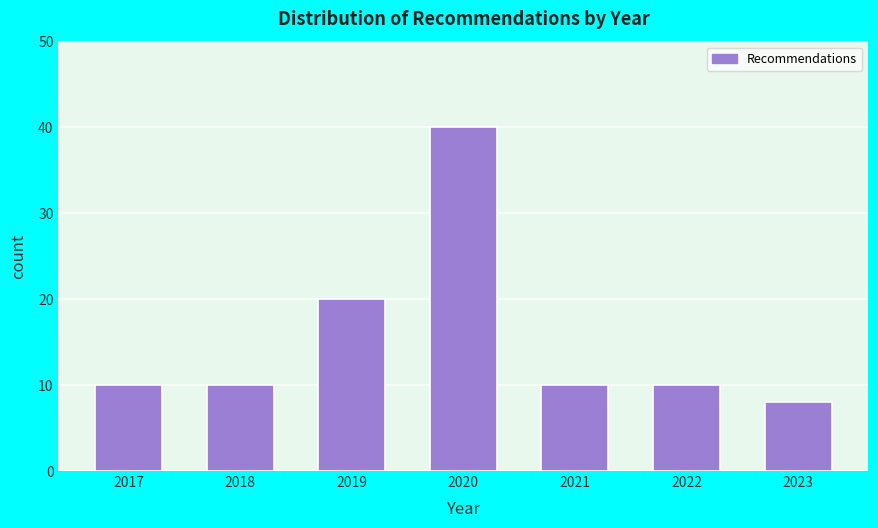

Reading left to right, what are all the values shown in this chart?

2017=10	2018=10	2019=20	2020=40	2021=10	2022=10	2023=8